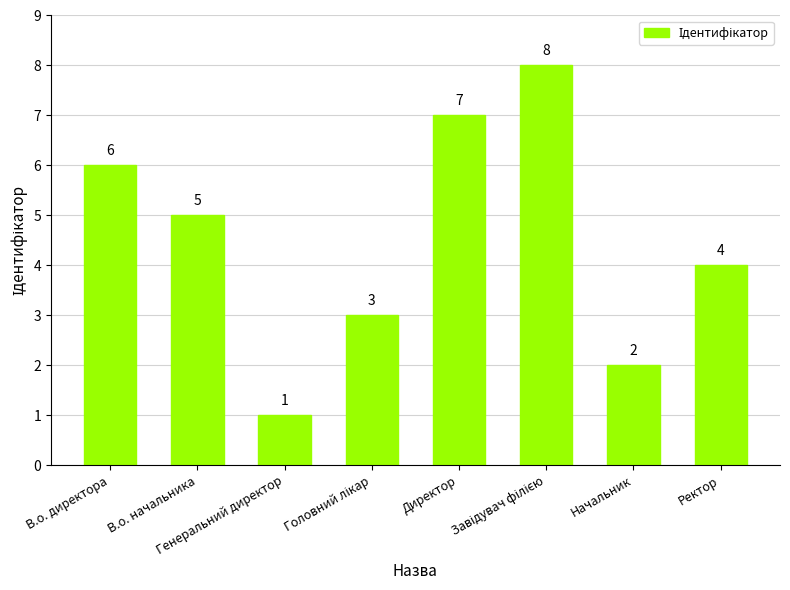

How many distinct data groups are displayed?

1